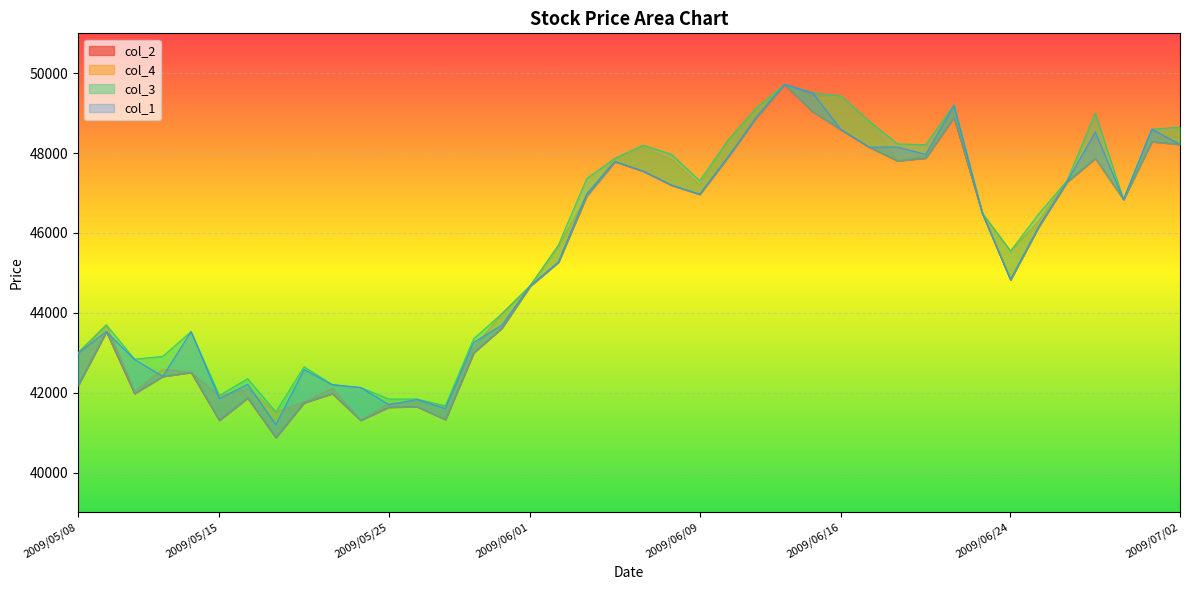

What position from the right is 2009/05/12?

38